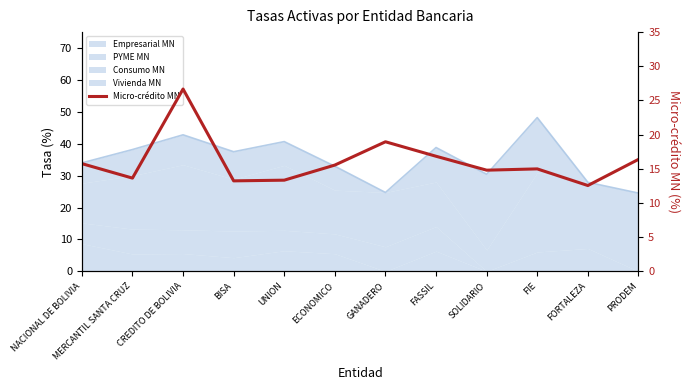

Reading left to right, list all the values displayed in this chart.

NACIONAL DE BOLIVIA=15.8	MERCANTIL SANTA CRUZ=13.6	CREDITO DE BOLIVIA=26.7	BISA=13.2	UNION=13.3	ECONOMICO=15.6	GANADERO=19.0	FASSIL=16.8	SOLIDARIO=14.8	FIE=15.0	FORTALEZA=12.6	PRODEM=16.4